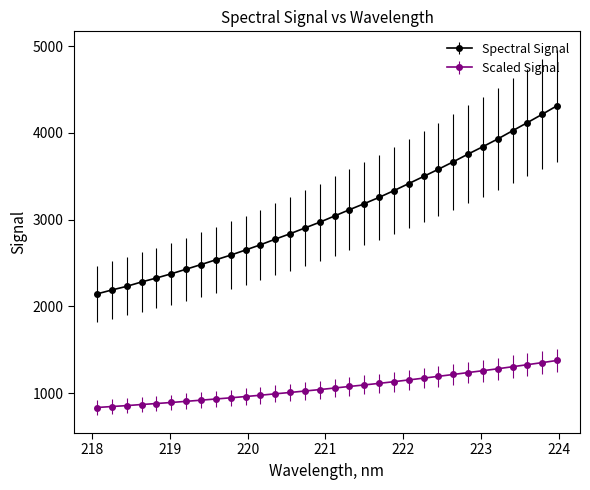

Which series has the largest total across all categories?

Spectral Signal